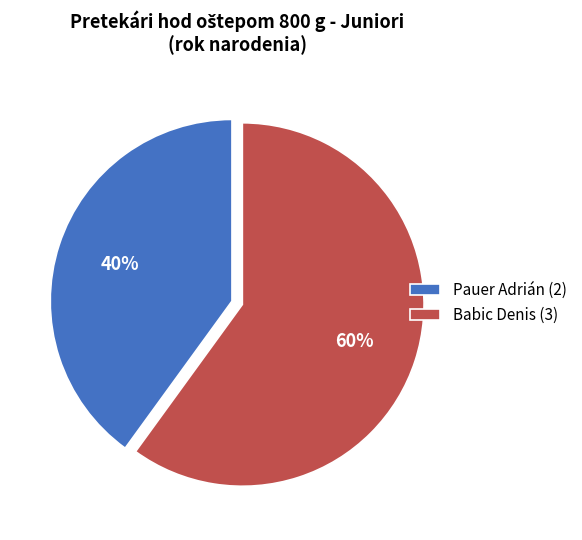

Does Babic Denis represent more than half of the total?

Yes